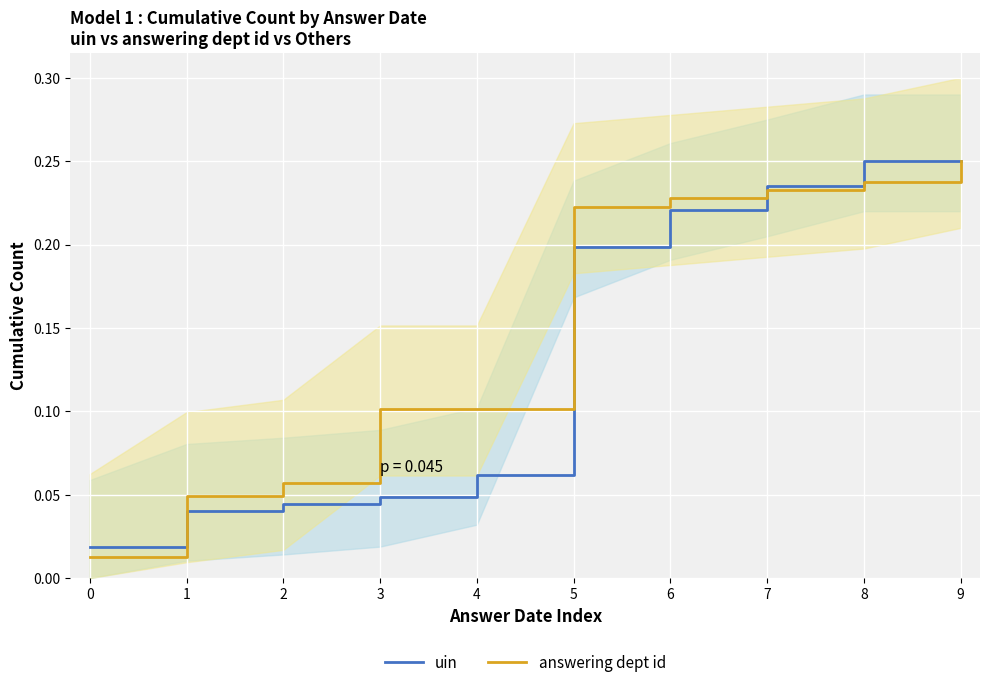

List the series in order of their overall mean, lowest first.

uin, answering dept id